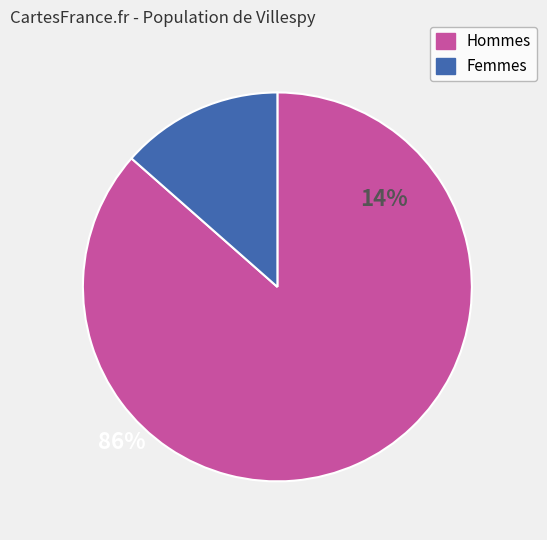

Is there any slice that represents more than half of the pie?

Yes